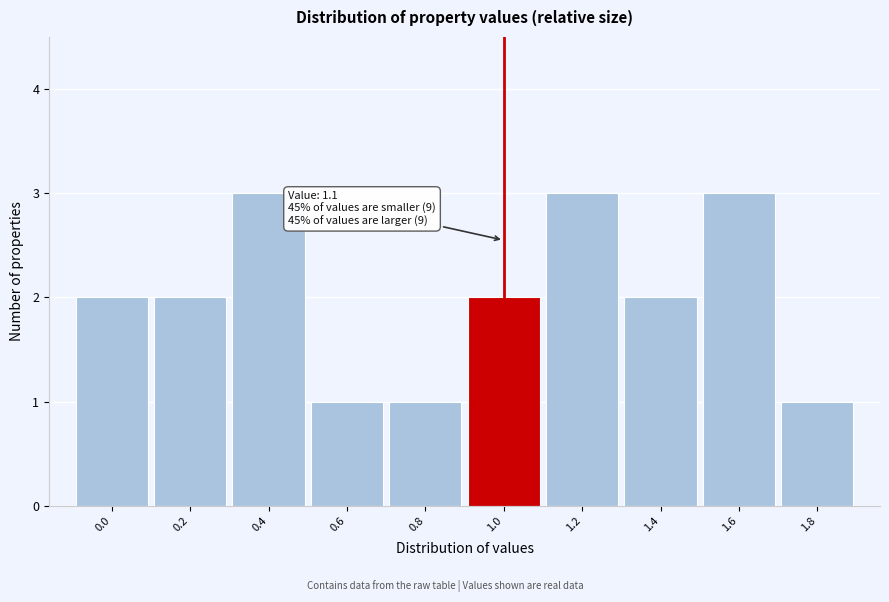

Reading left to right, what are all the values shown in this chart?

2	2	3	1	1	2	3	2	3	1